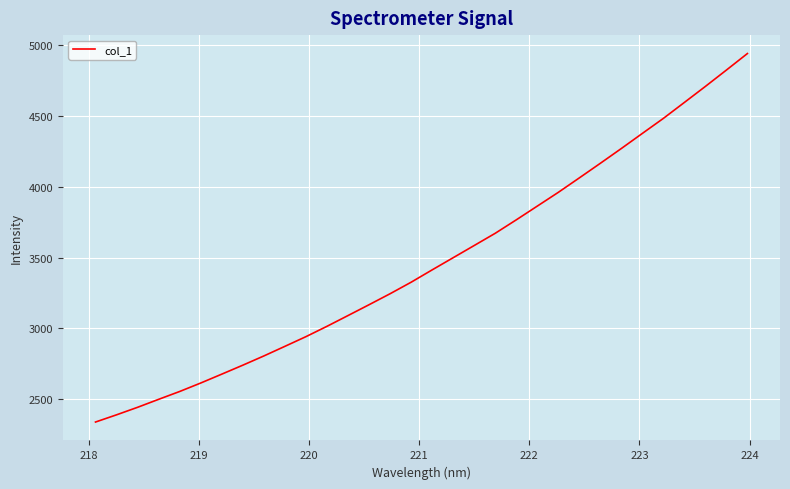

What is the minimum value shown in the chart?

2338.7